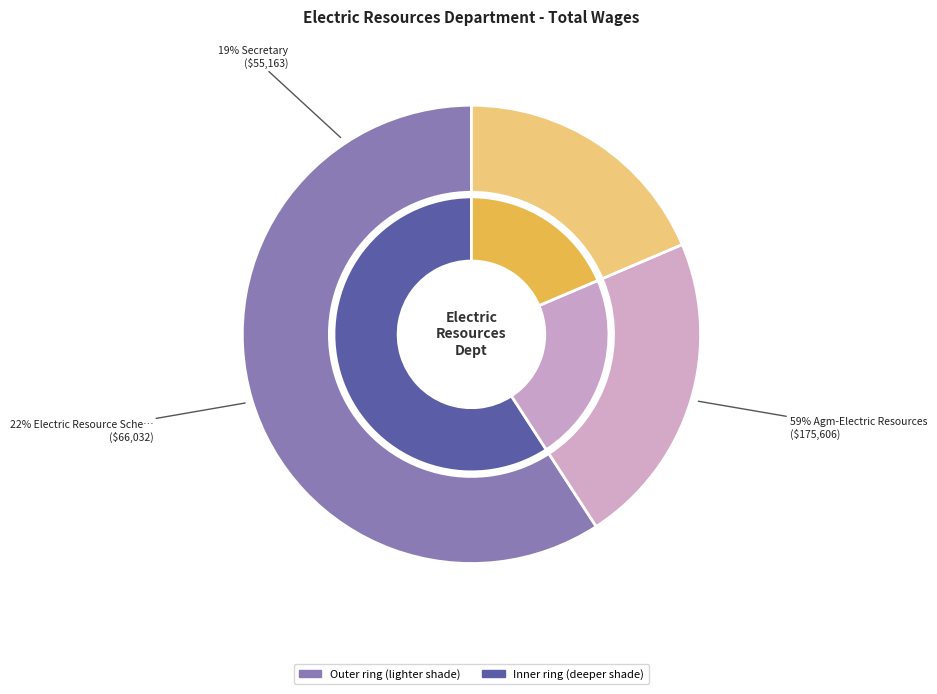

What percentage is NOT represented by Secretary?

81.4%